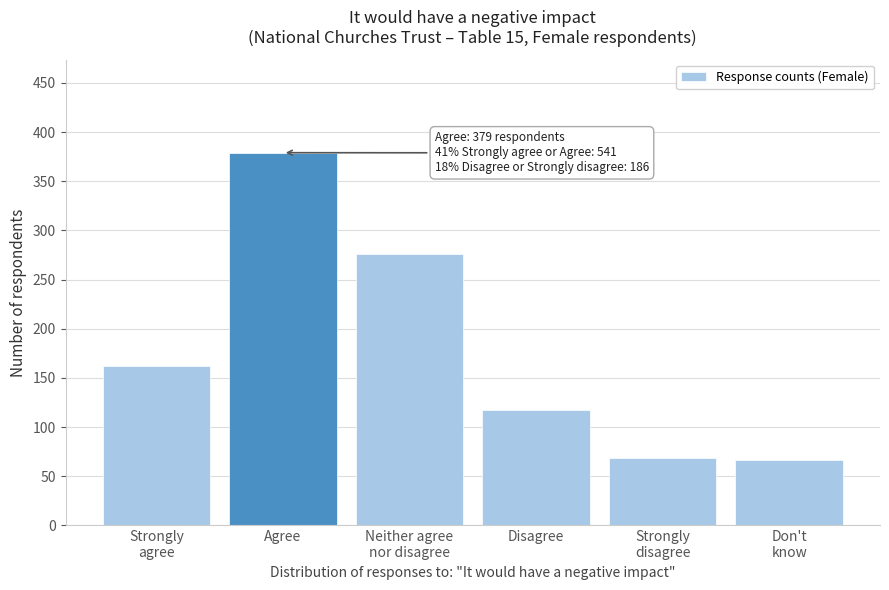

Reading left to right, extract all data points from this chart.

162	379	276	117	69	66